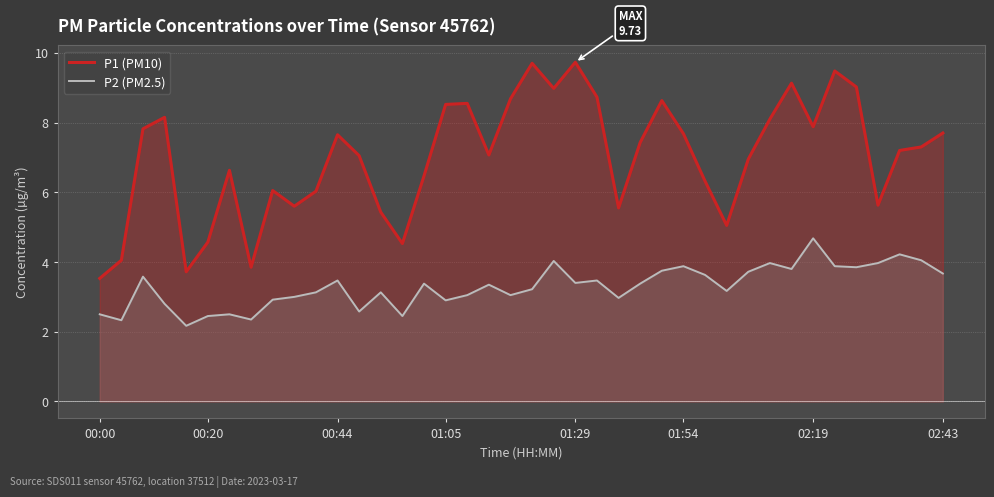

Which category has the highest value in the P2 (PM2.5) series?

02:19